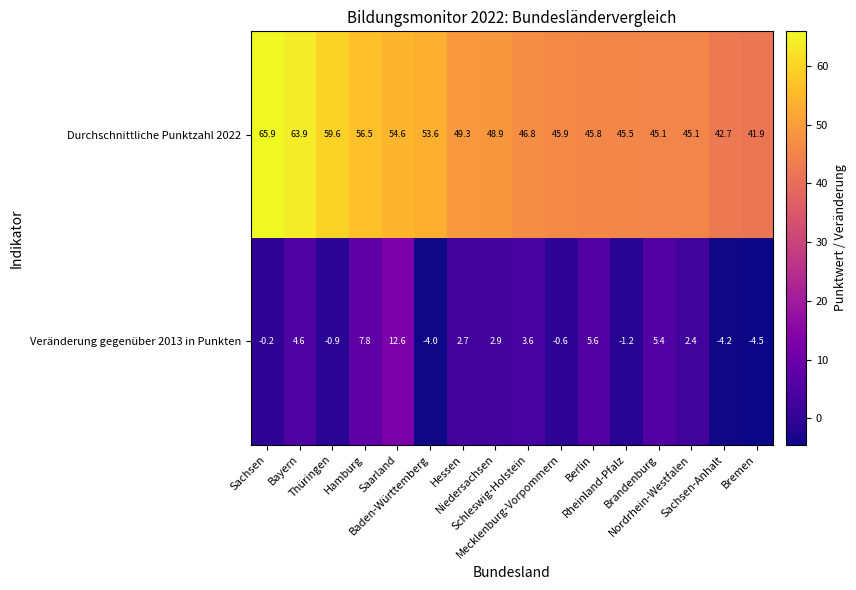

What is the smallest value displayed?

-4.5